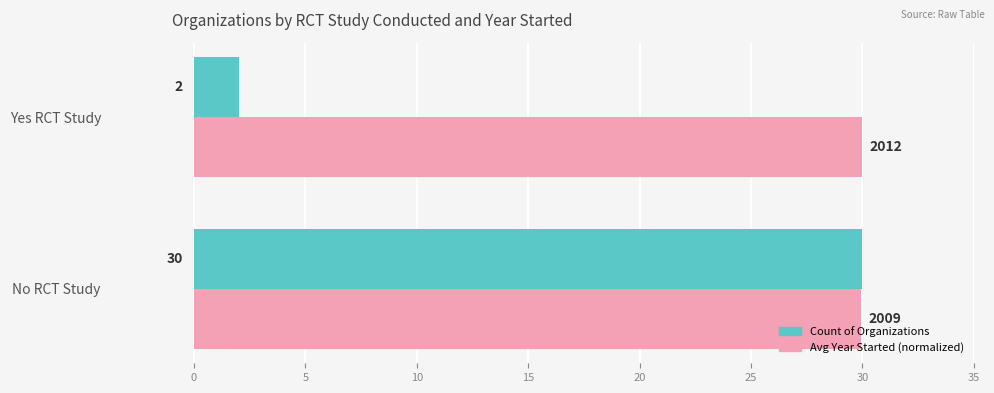

At which label is Avg Year Started (normalized) closest to 29?

No RCT Study